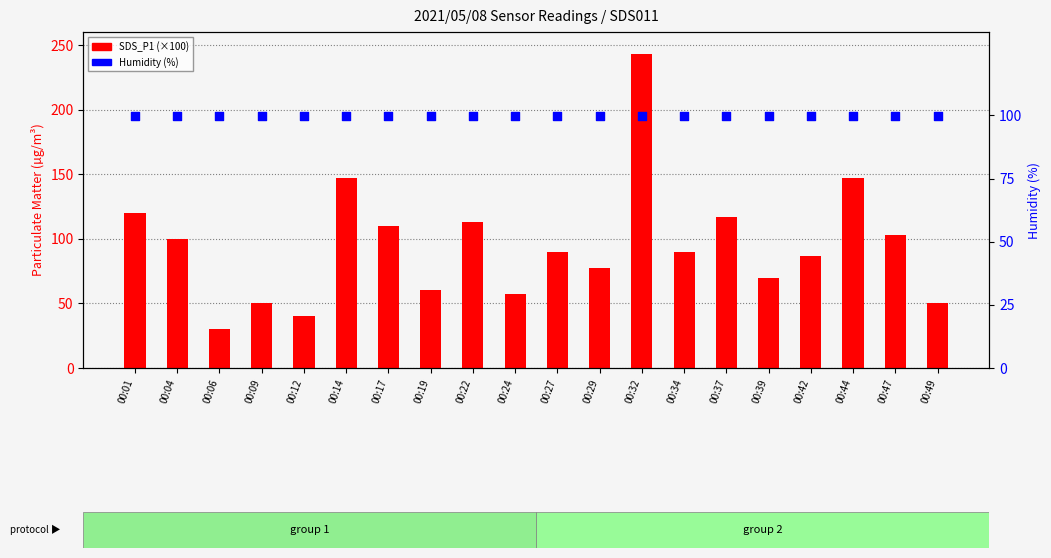

What are all the series names shown in the legend?

SDS_P1 (×100), Humidity (%)